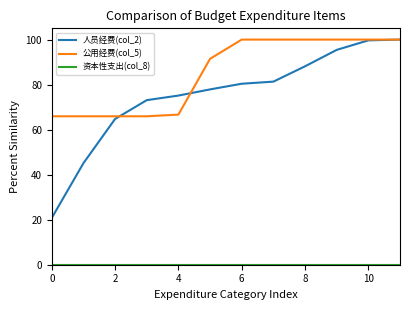

Which series has the widest spread of values?

人员经费(col_2)